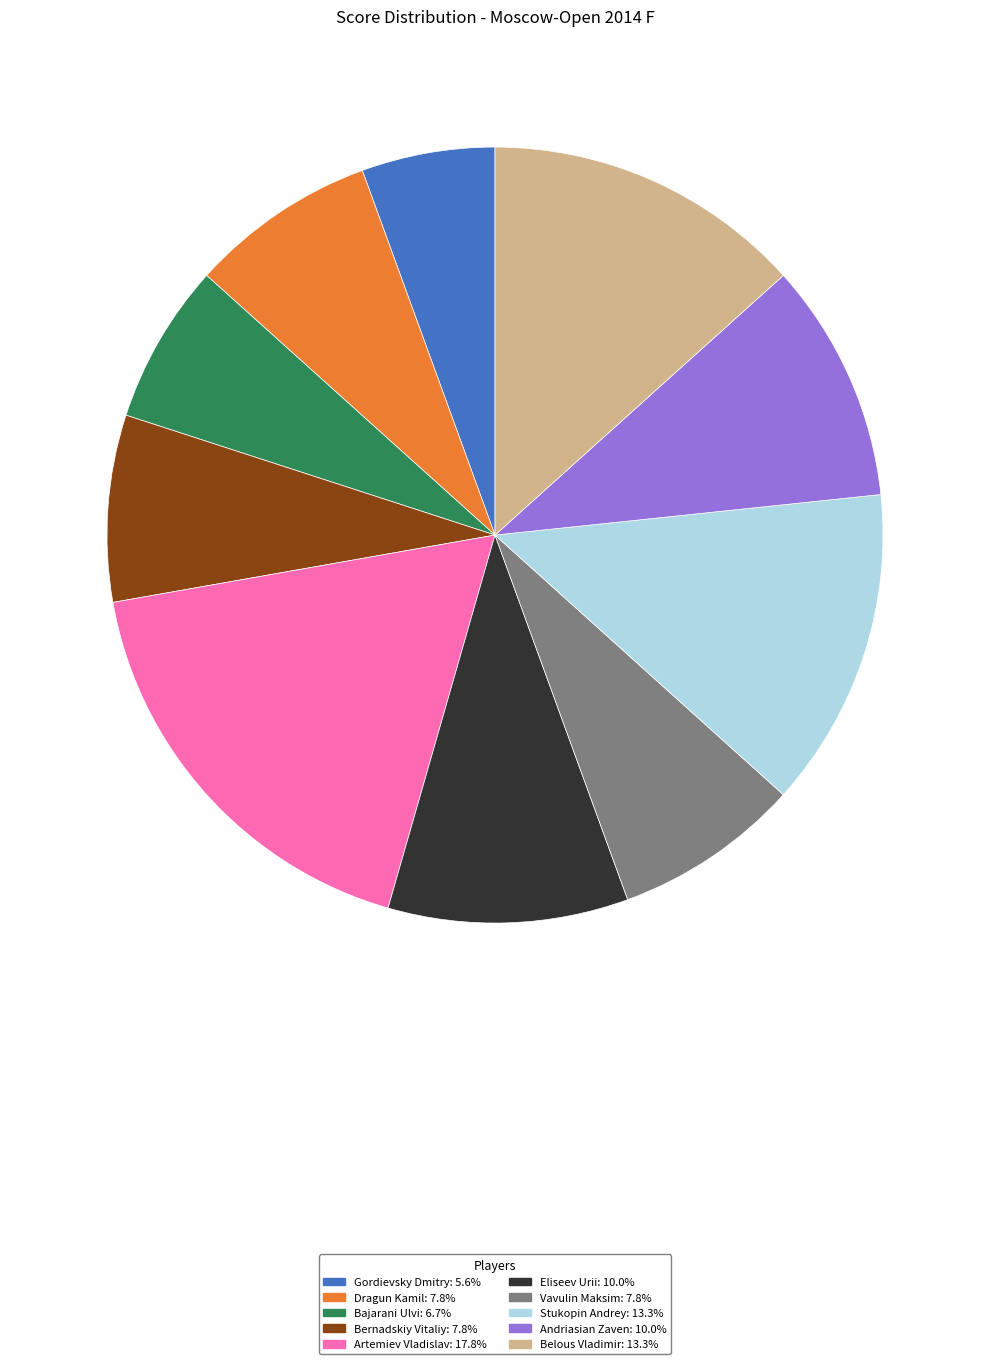

Does any single category account for the majority?

No